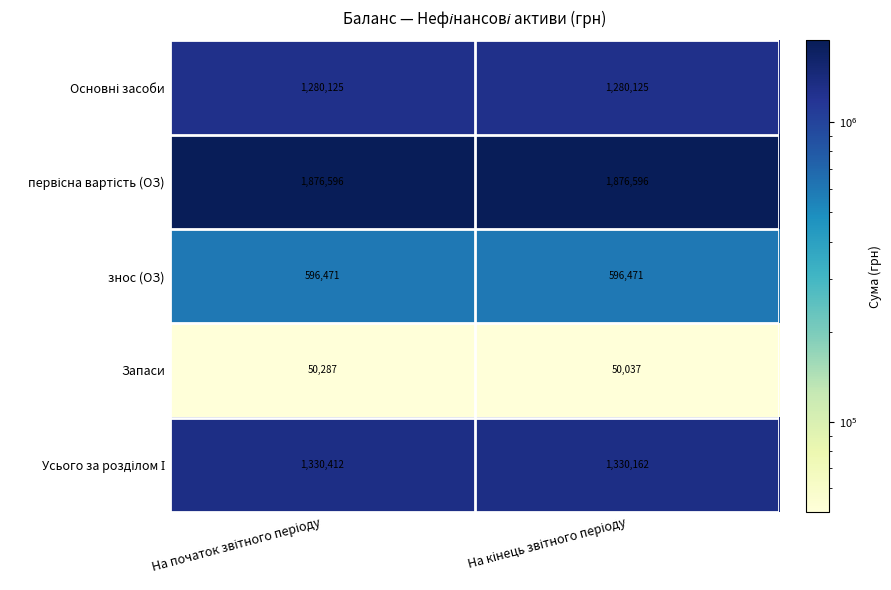

Count the number of categories in the chart.

2